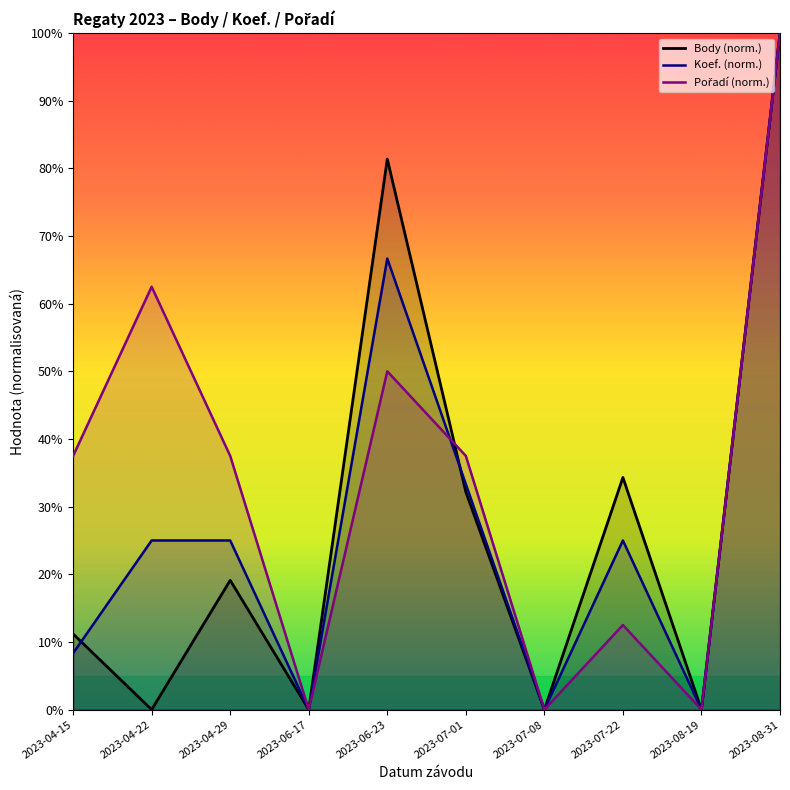

What is the sum of all Pořadí (norm.) values?

337.5